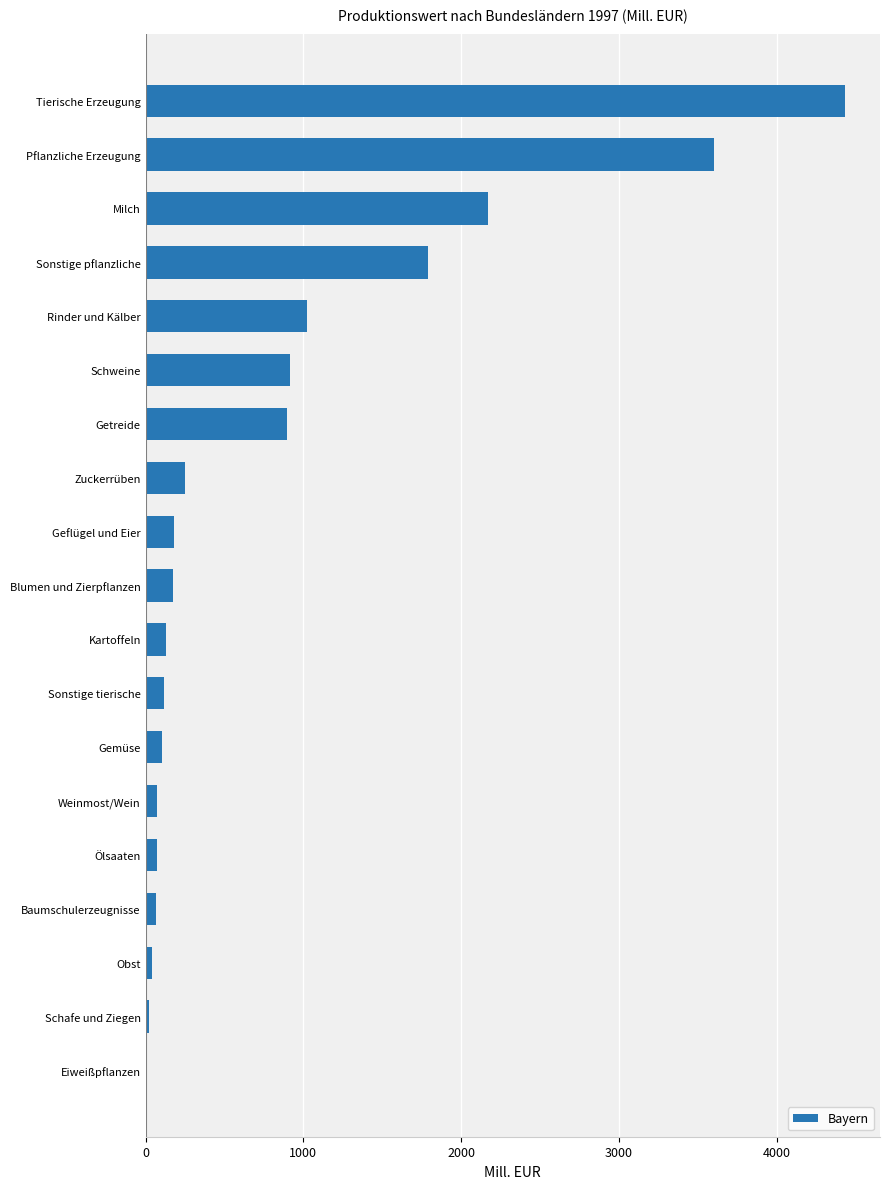

What is the greatest value displayed?

4434